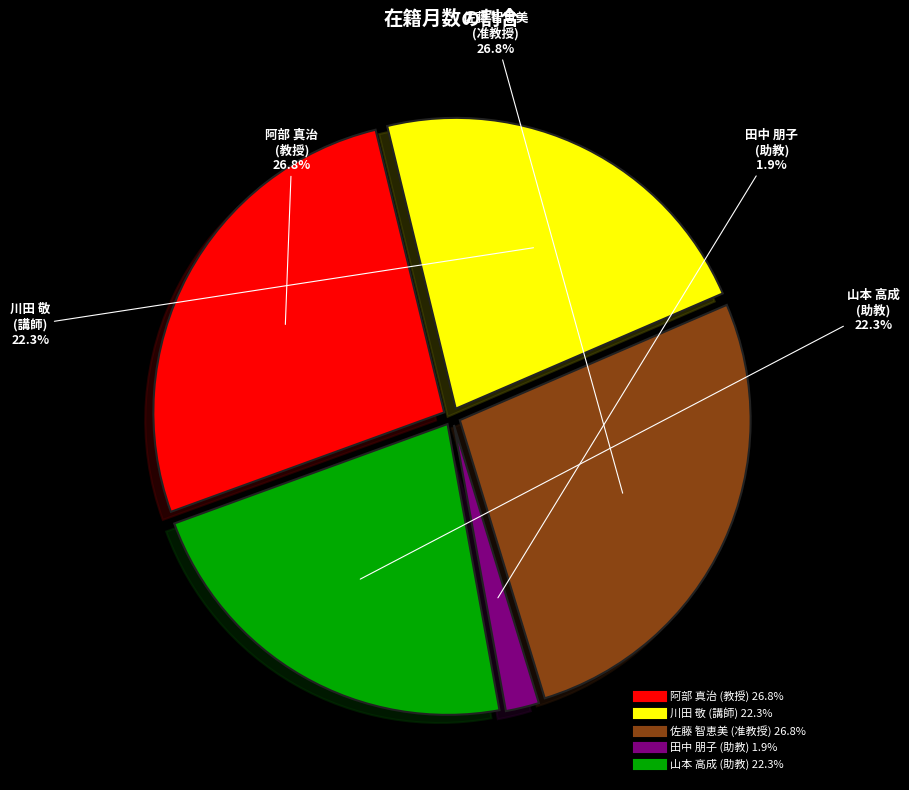

Is the sum of 山本 高成 (助教) and 田中 朋子 (助教) greater than half?

No